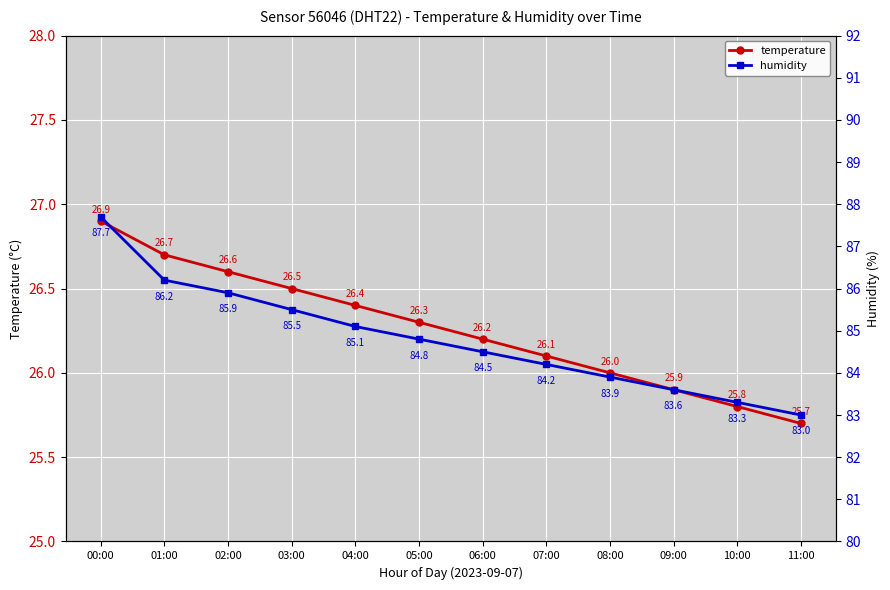

What is the difference between the highest and lowest values at 03:00?

59.0